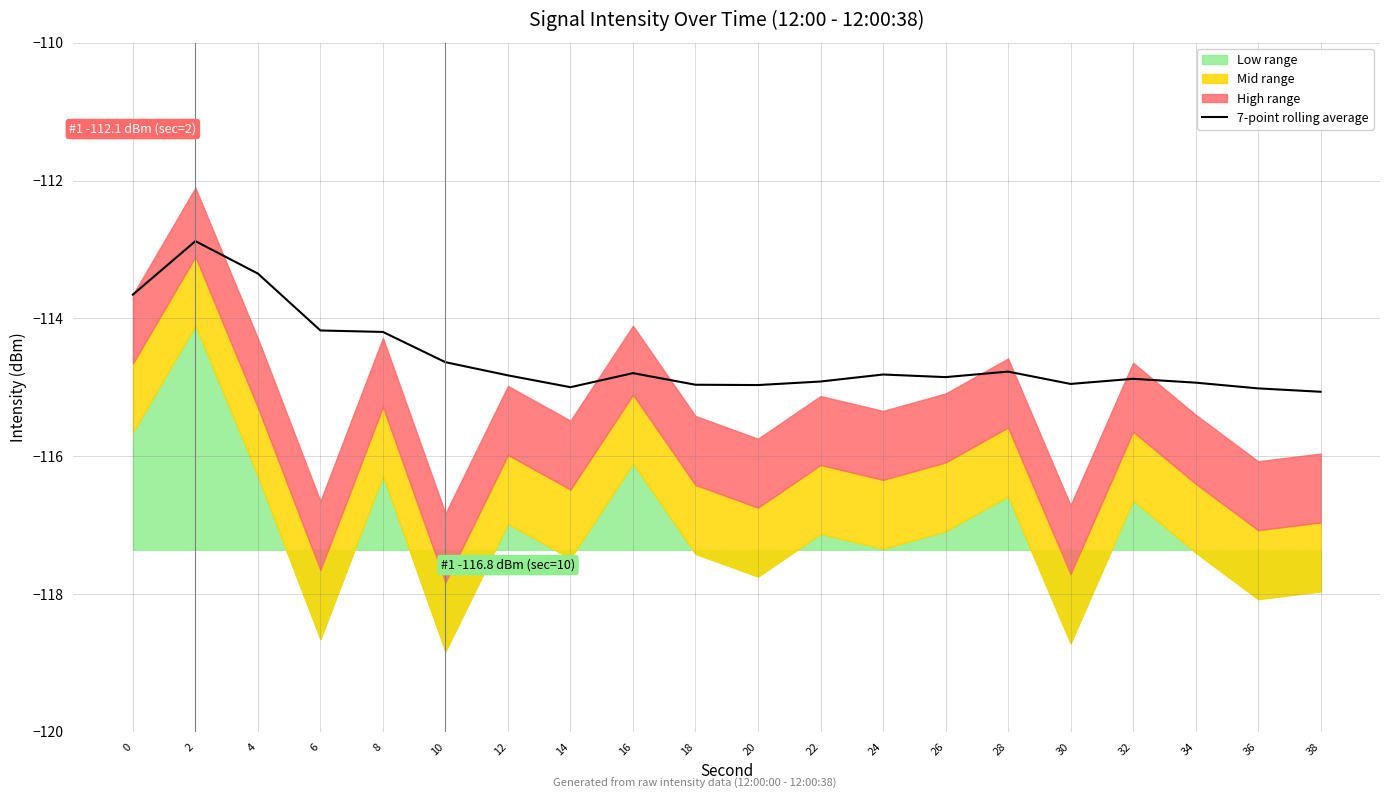

Which has a higher value, 18 or 4?

4